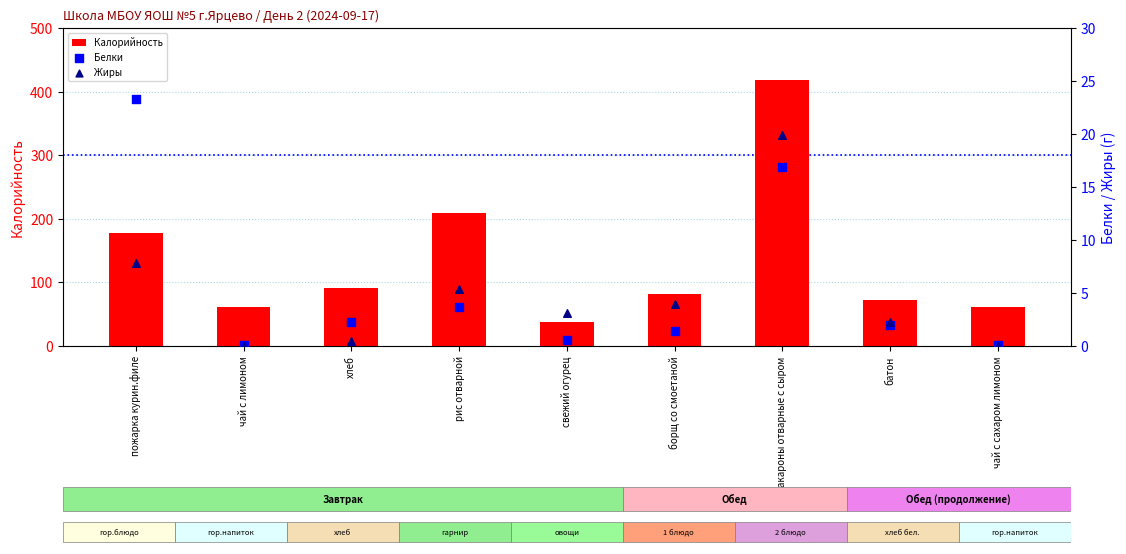

Which series has the largest Y range (max minus min)?

Калорийность